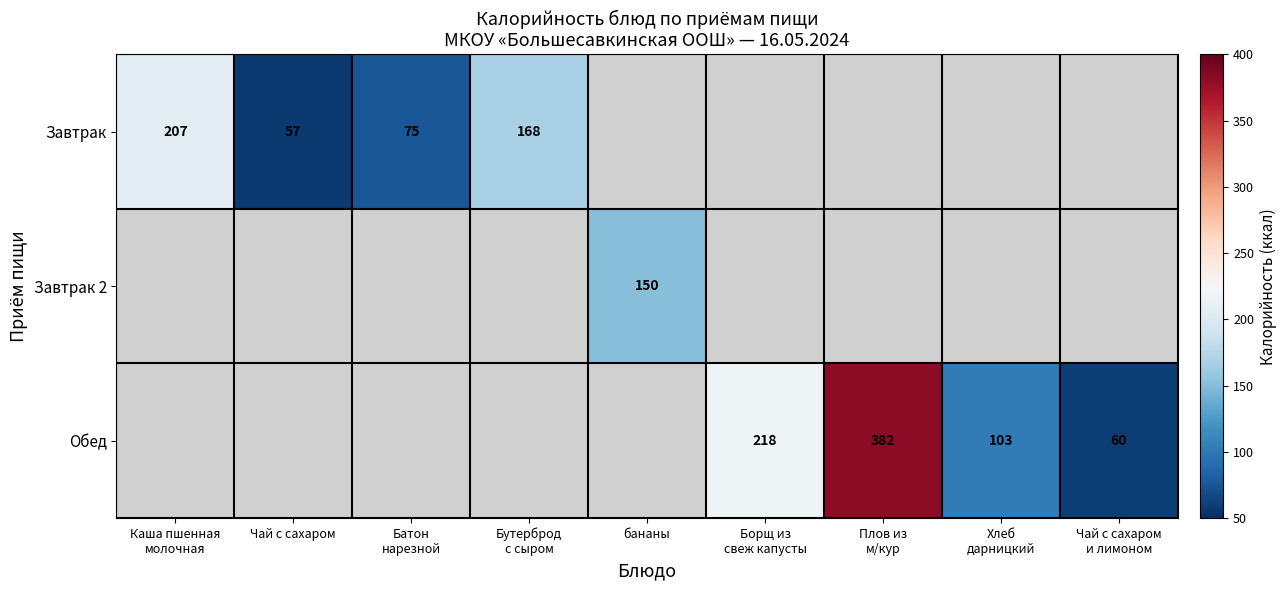

What is the smallest value displayed?

57.0